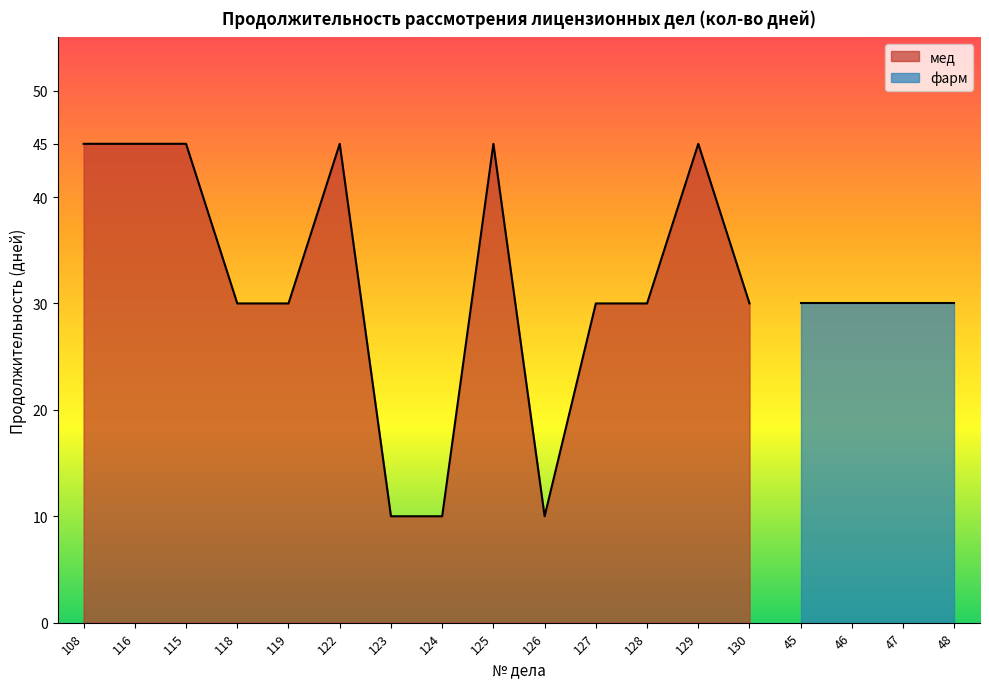

What position from the right is 124?

7